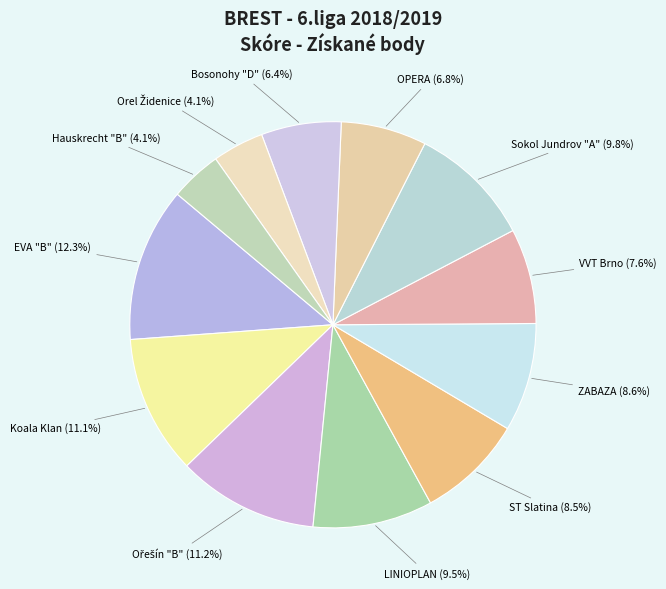

What percentage is NOT represented by ZABAZA?

91.4%